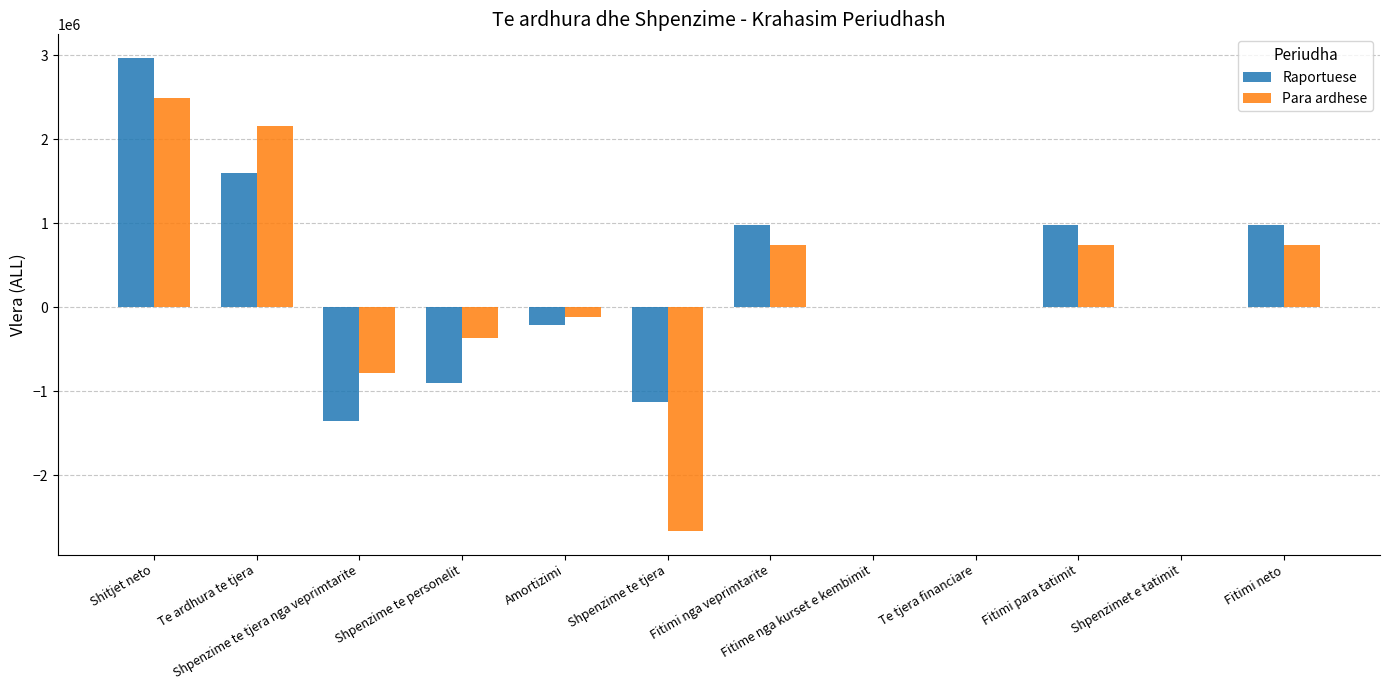

Count the number of categories in the chart.

12